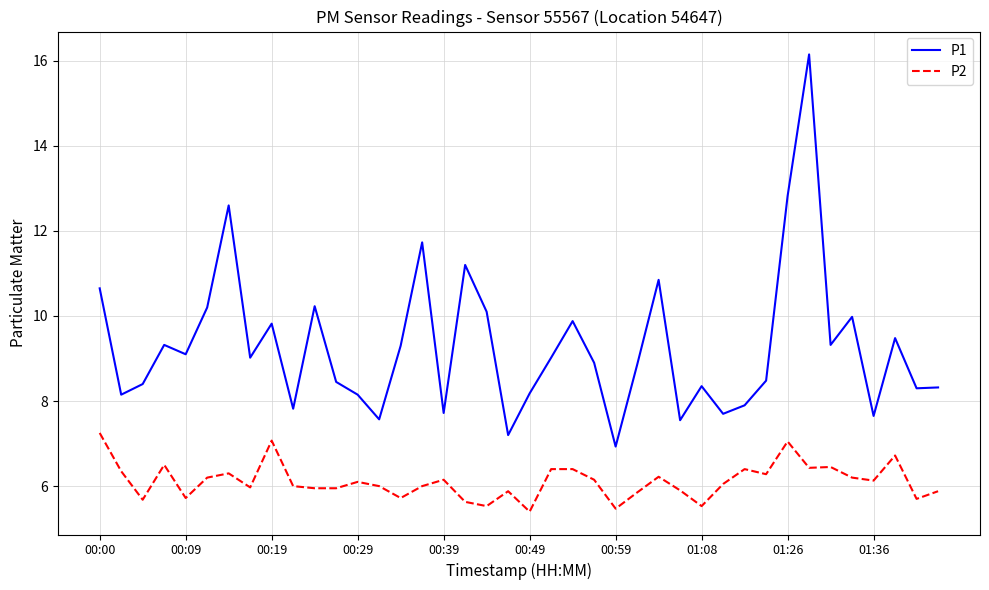

List the series in order of their overall mean, highest first.

P1, P2